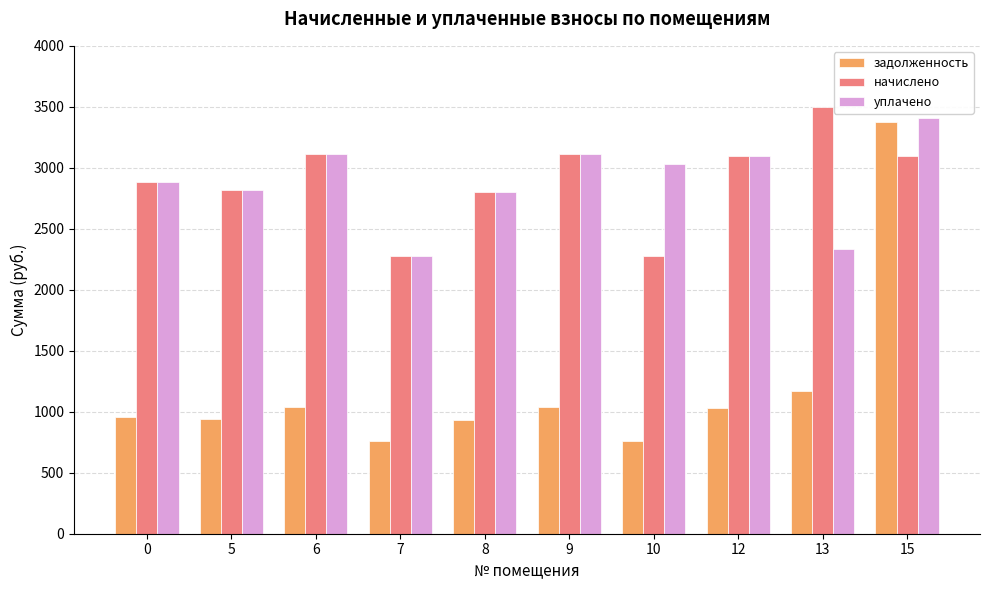

Rank the series at 13 from lowest to highest value.

задолженность, уплачено, начислено